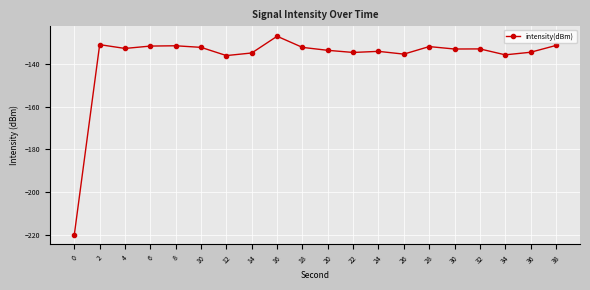

What is the sum of all values?

-2747.6